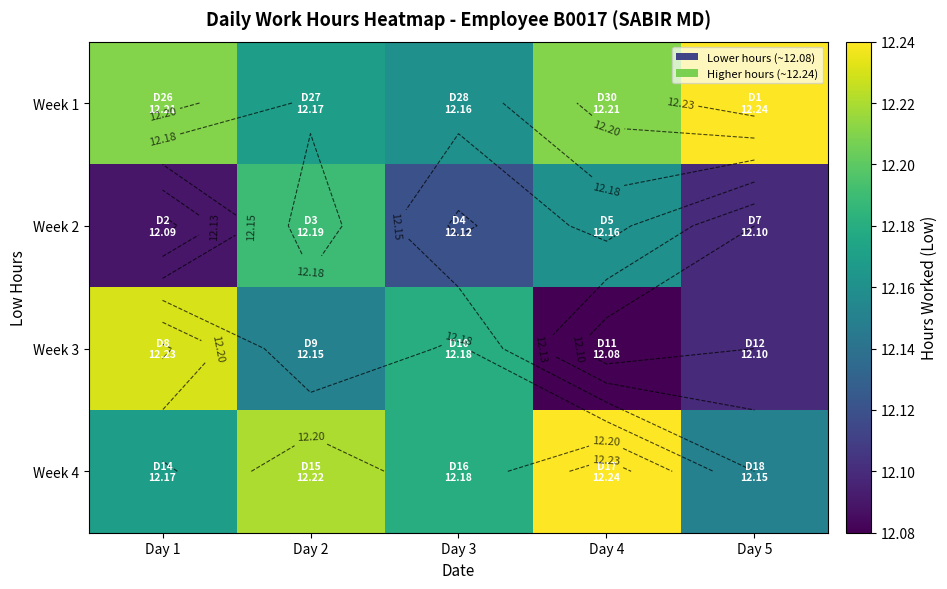

The value of Week 2 at Day 3 is 4.9. True or false?

False